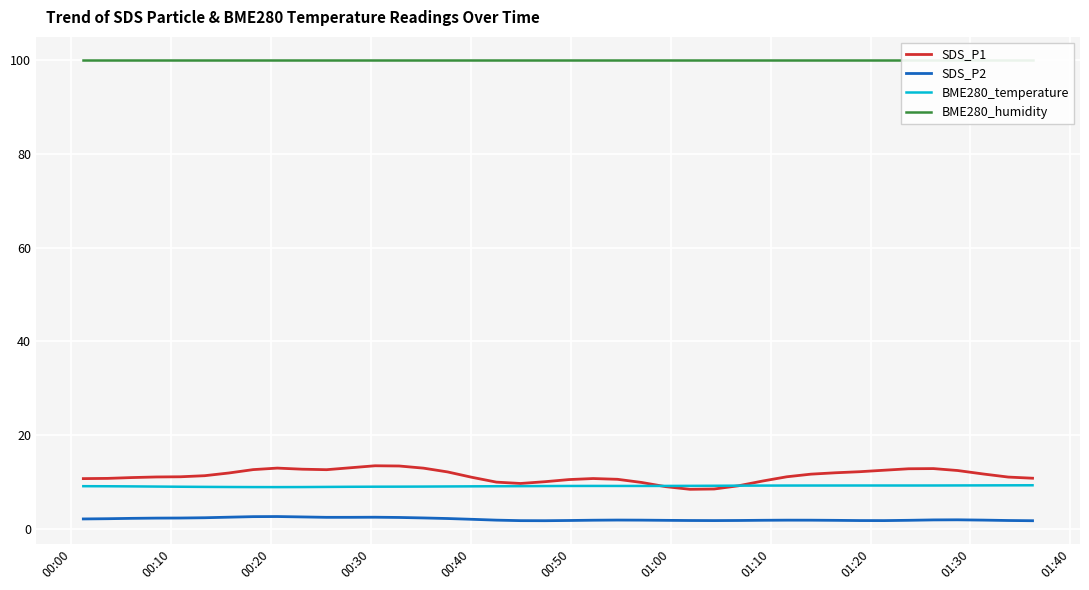

What is the minimum value for BME280_temperature?

8.9